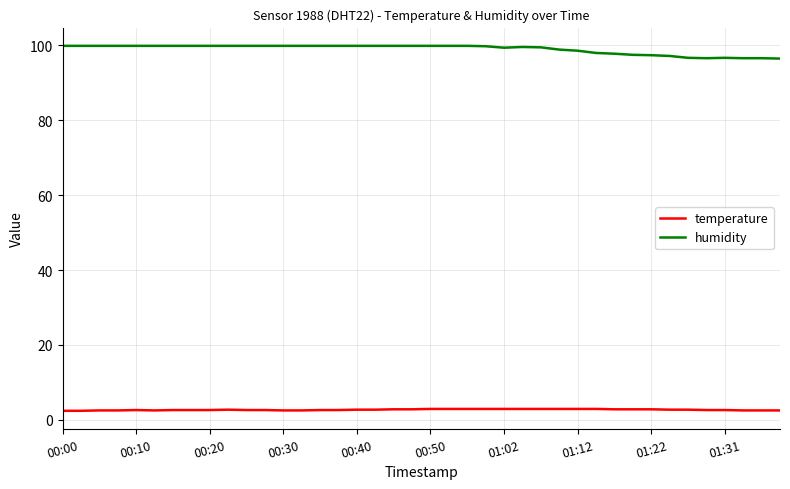

What is the difference between the maximum and minimum values in the humidity series?

3.4